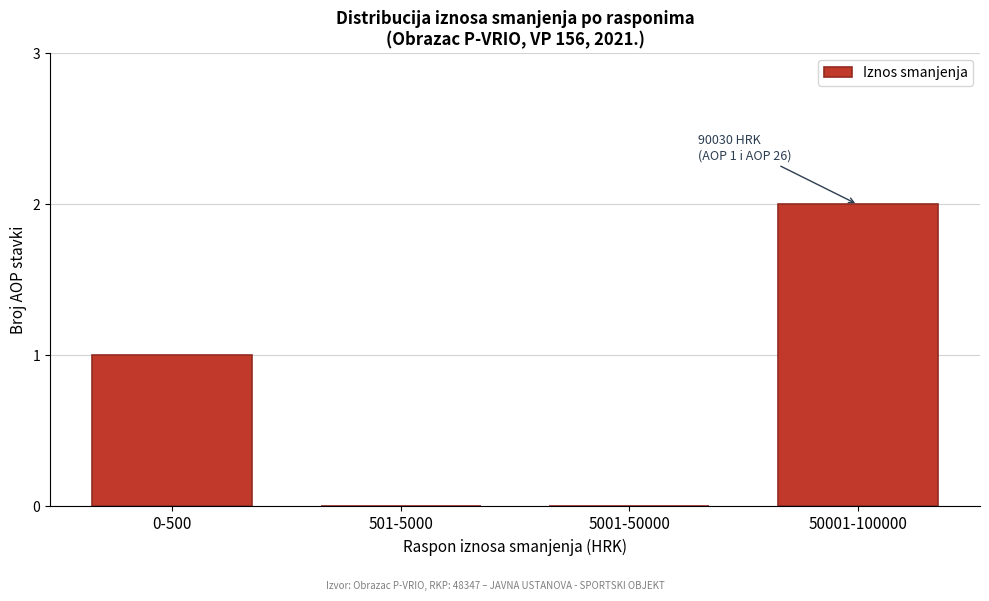

Reading left to right, extract all data points from this chart.

0-500=1	501-5000=0	5001-50000=0	50001-100000=2